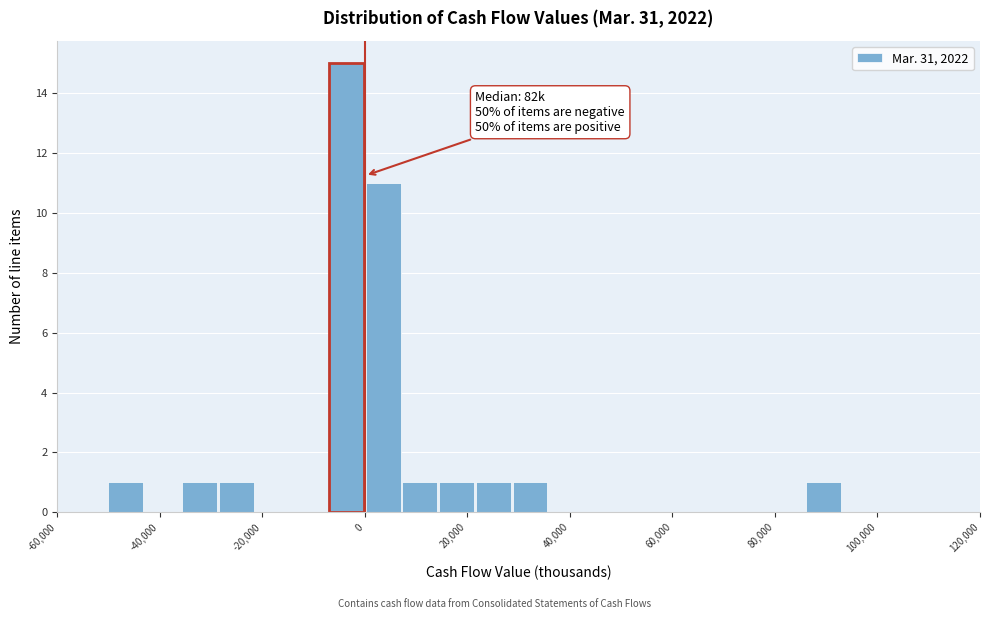

Around what value on the x-axis is the tallest bar? Give the approximate position of its centre, as read against the axis.

-4000